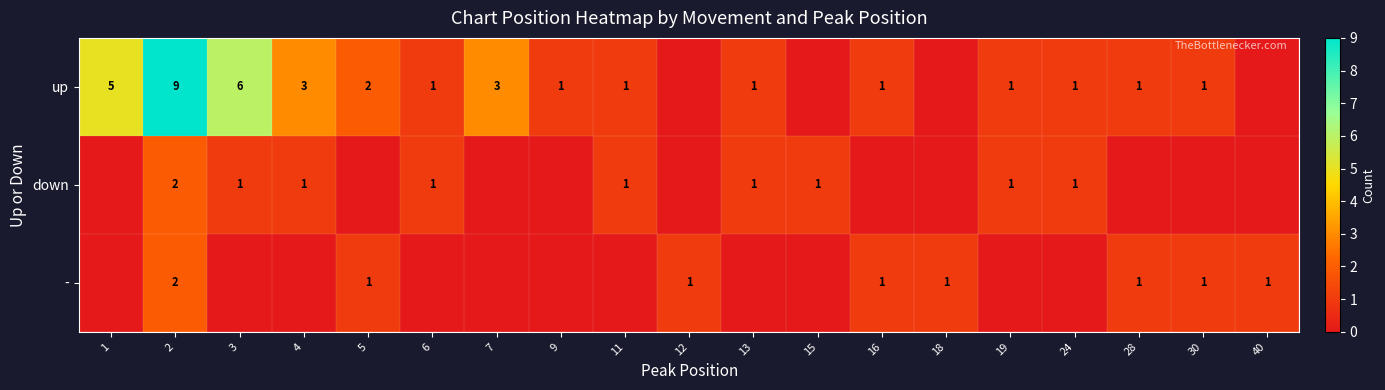

How many series are shown in this chart?

3